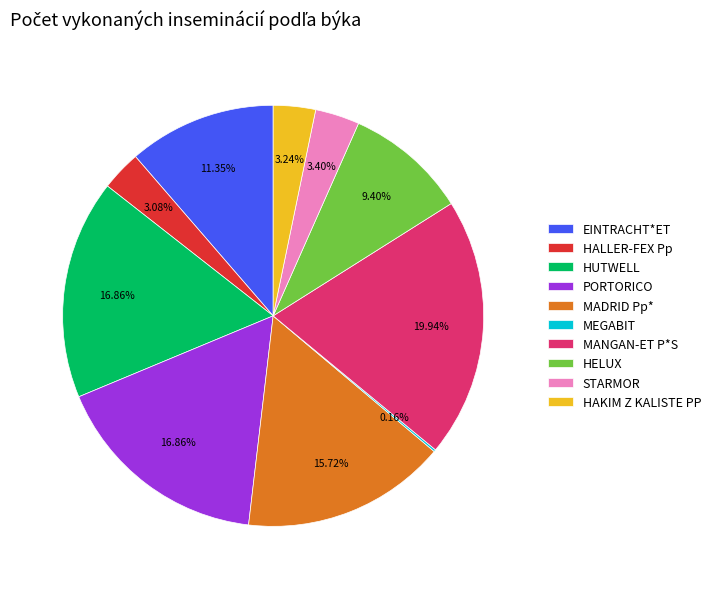

Which has a higher value, PORTORICO or MADRID Pp*?

PORTORICO